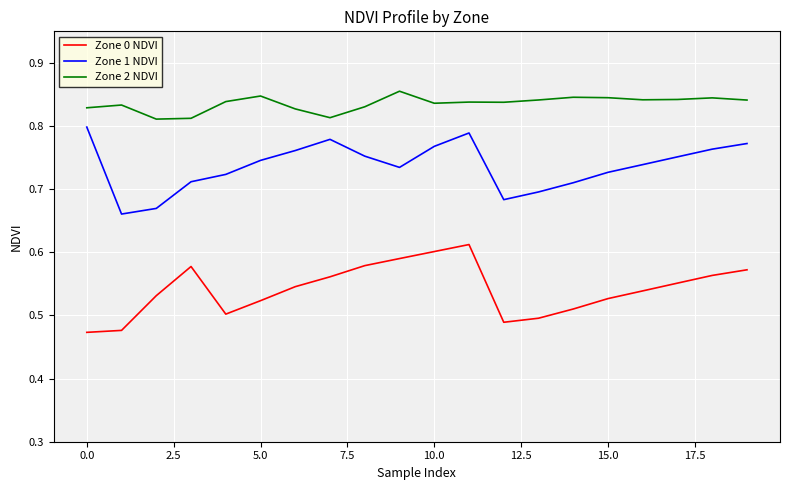

True or false: Zone 1 NDVI and Zone 0 NDVI cross at least once.

False